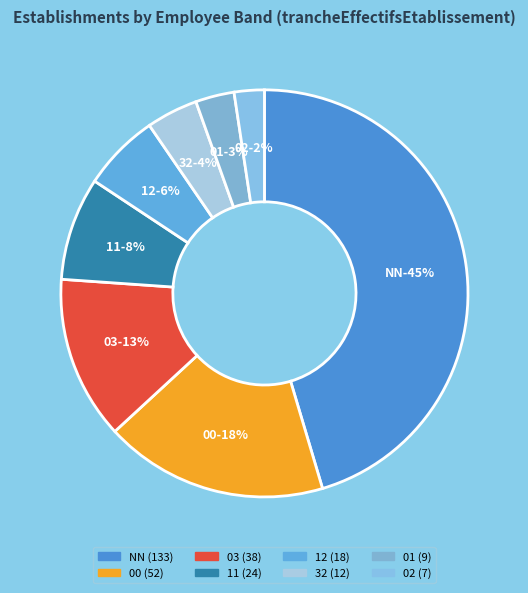

What is the total percentage of 11 and 03?

21.2%